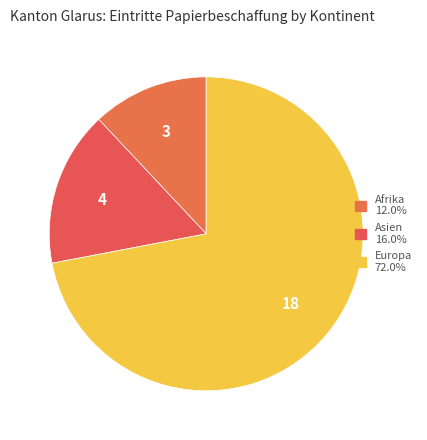

How many segments does this pie chart have?

3